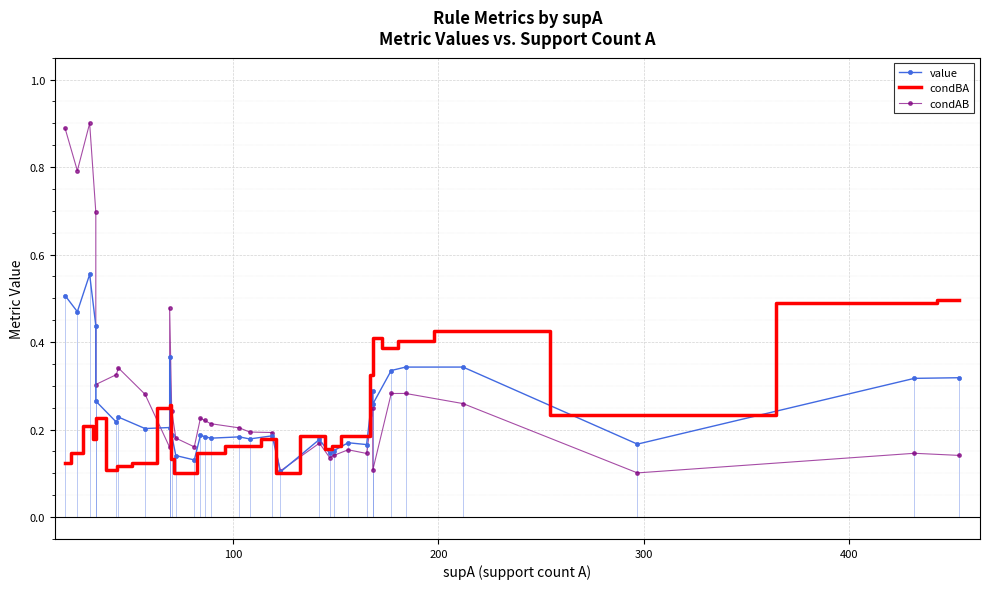

What is the value of the condBA point at the 32nd from the left?

0.5